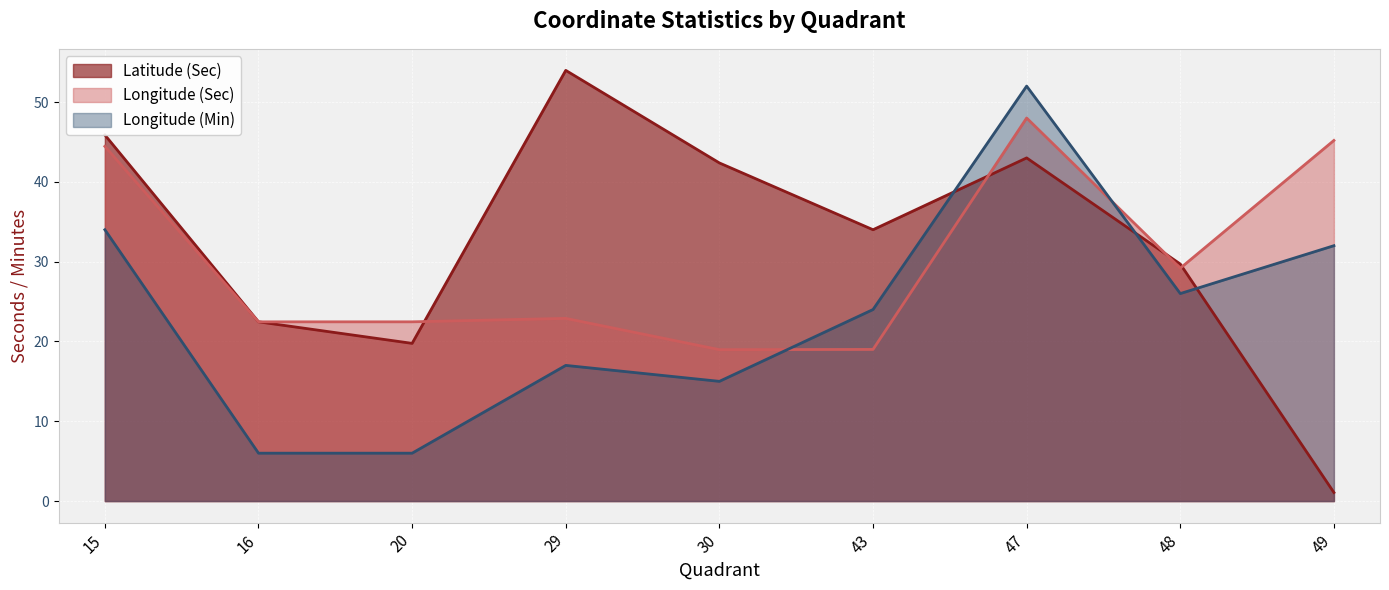

Rank the series at 16 from lowest to highest value.

Longitude (Min), Latitude (Sec), Longitude (Sec)